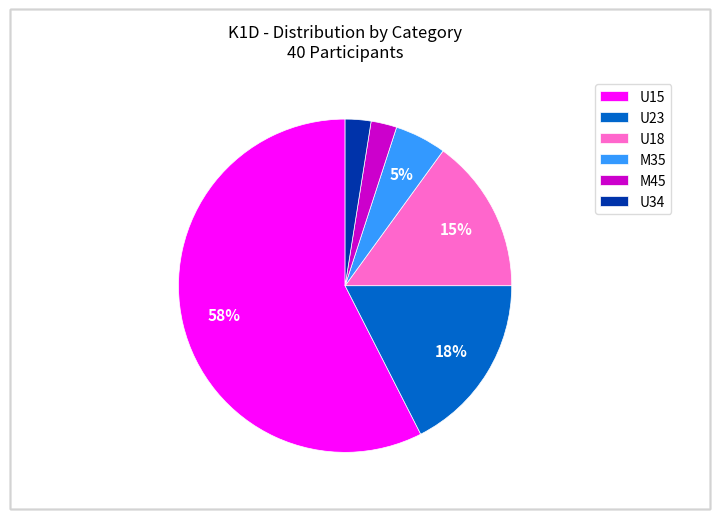

Is it true that U18 is 9% of the pie?

False